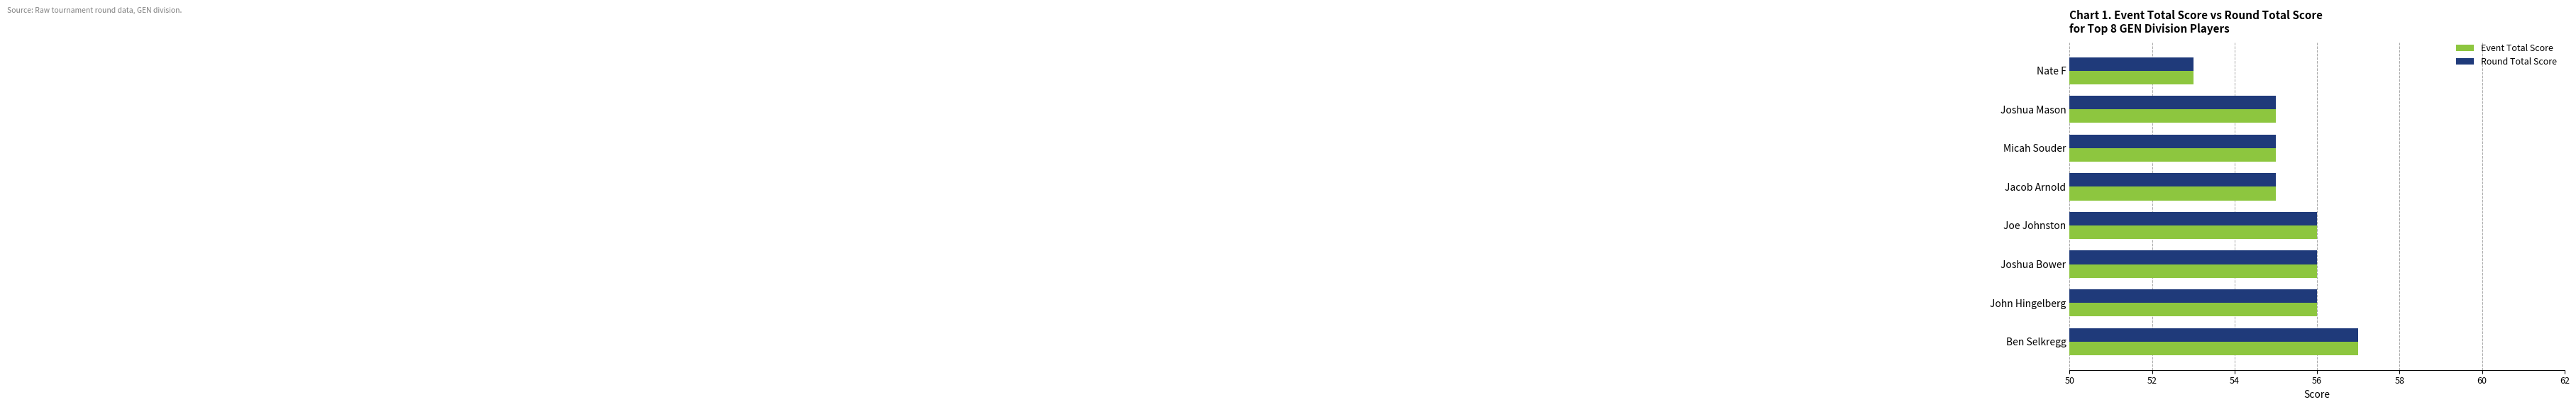

Is it true that Round Total Score equals 18 at Joshua Bower?

False